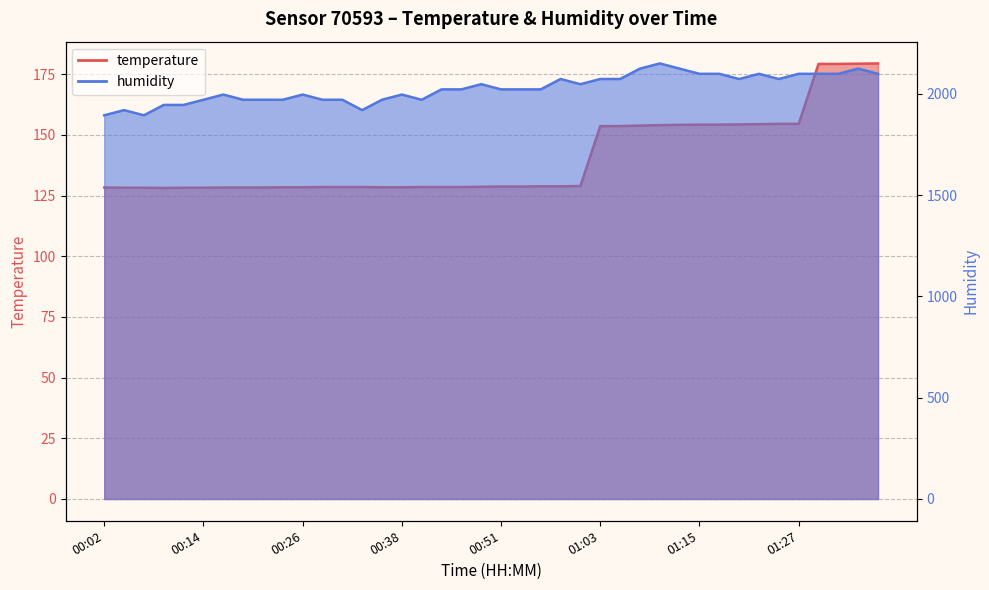

Where is temperature nearest to the value 153?

01:03